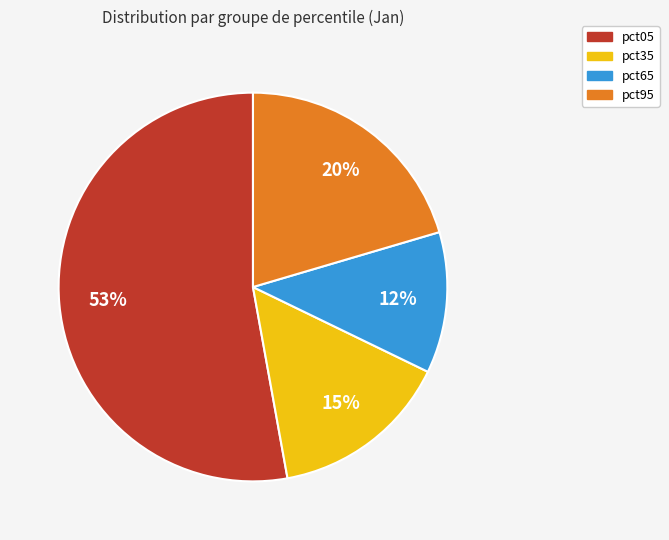

Does pct05 represent more than half of the total?

Yes